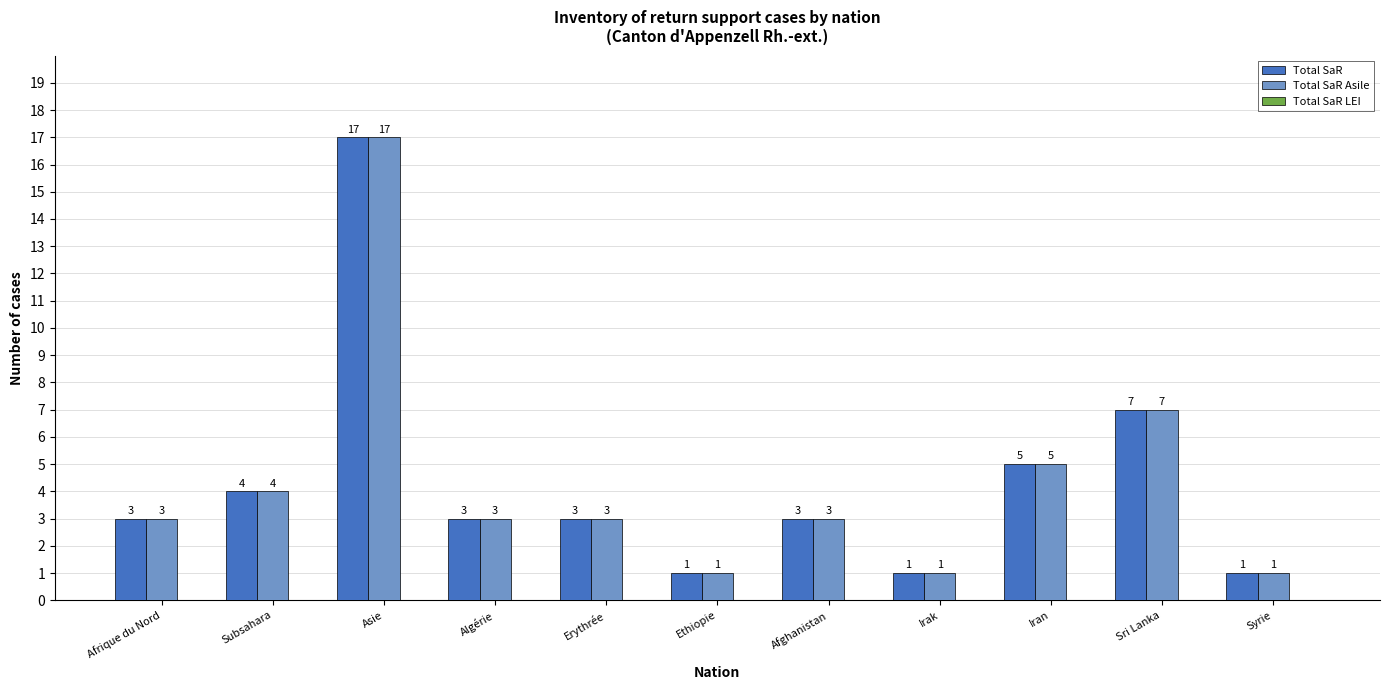

What position from the left is Algérie?

4